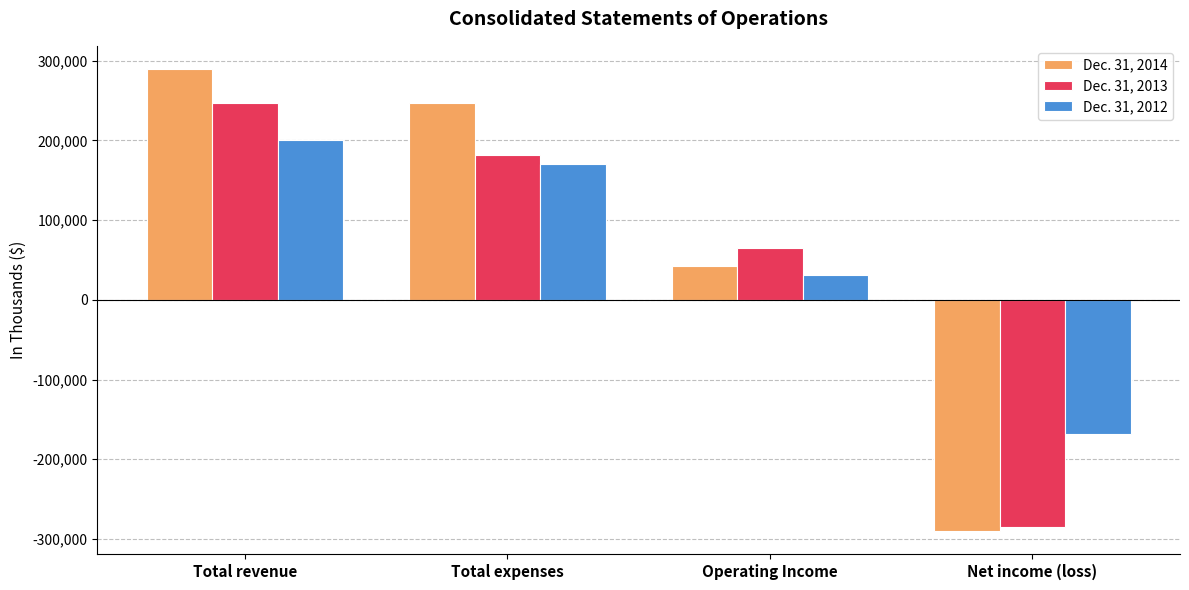

Between Total expenses and Operating Income, which series saw the biggest shift?

Dec. 31, 2014